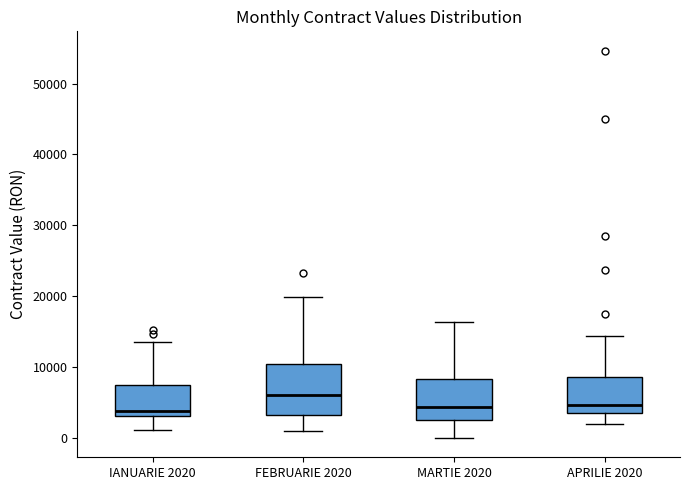

Reading left to right, transcribe this box plot: for each box, give where its median line is, the range the box spans, and where its two whiskers end, as read against the y-axis. The values are not printed on the chart, so give them approximately, as read against the axis.

IANUARIE 2020: median 4000, box 3000 to 7000, whiskers 1000 to 14000
FEBRUARIE 2020: median 6000, box 3000 to 10000, whiskers 1000 to 20000
MARTIE 2020: median 4000, box 3000 to 8000, whiskers 0 to 16000
APRILIE 2020: median 5000, box 3000 to 9000, whiskers 2000 to 14000